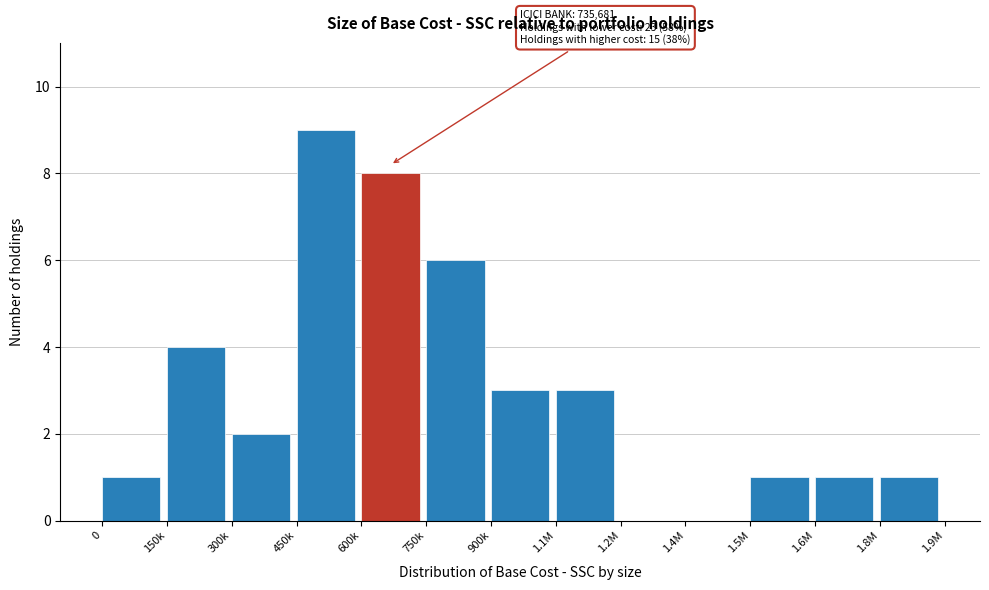

Reading left to right, what are all the values shown in this chart?

0=1	150k=4	300k=2	450k=9	600k=8	750k=6	900k=3	1.1M=3	1.2M=0	1.4M=0	1.5M=1	1.6M=1	1.8M=1